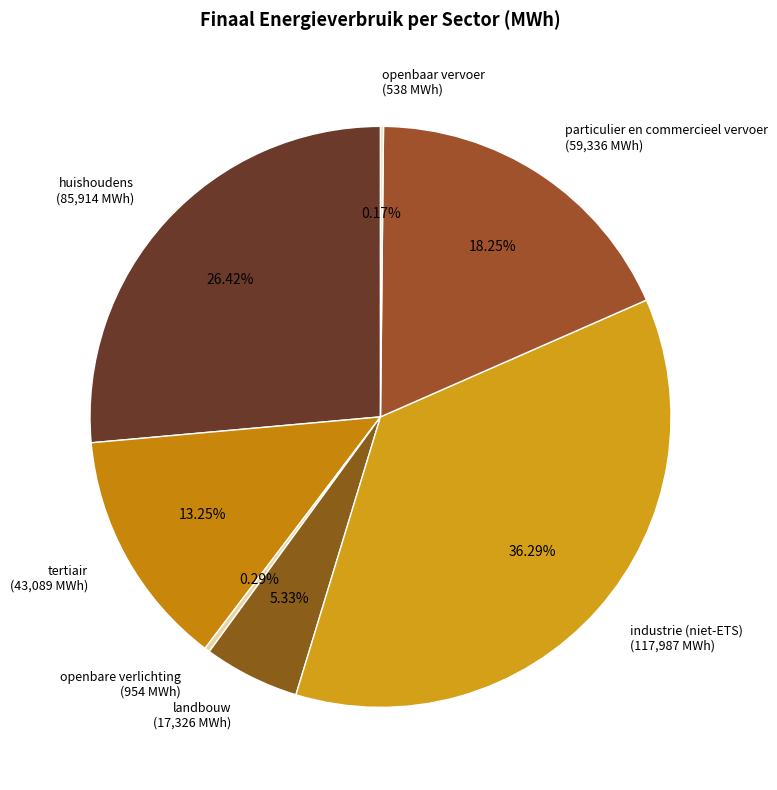

To the nearest percent, what portion does huishoudens represent?

26%